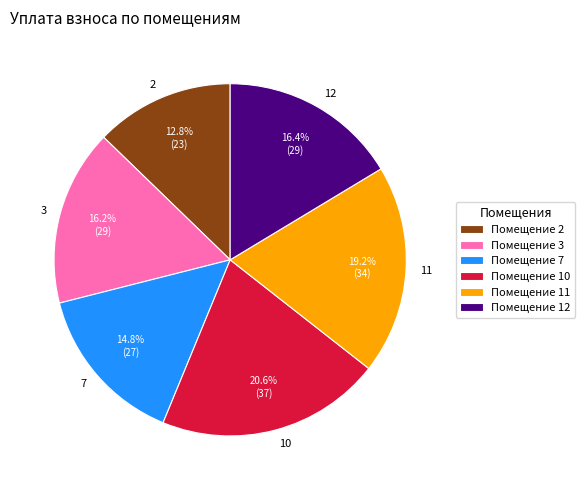

Approximately how many times larger is the value at 3 compared to 12?

1.0